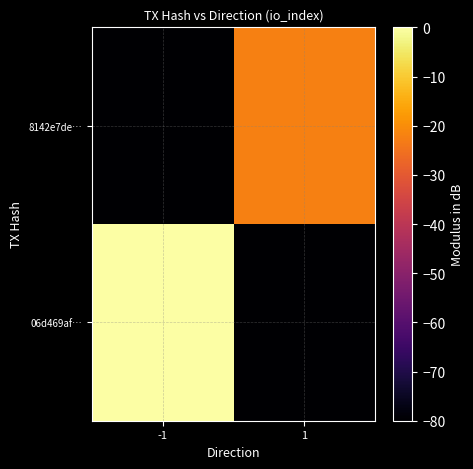

Rank the series at -1 from highest to lowest value.

06d469af…, 8142e7de…